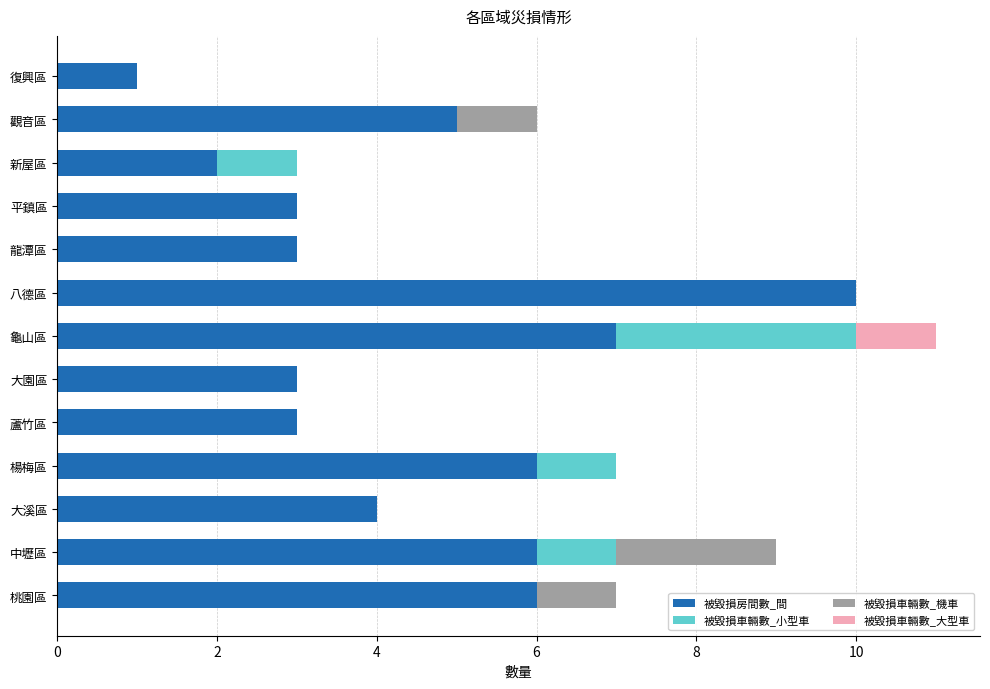

At which category is the sum across all series the highest?

龜山區